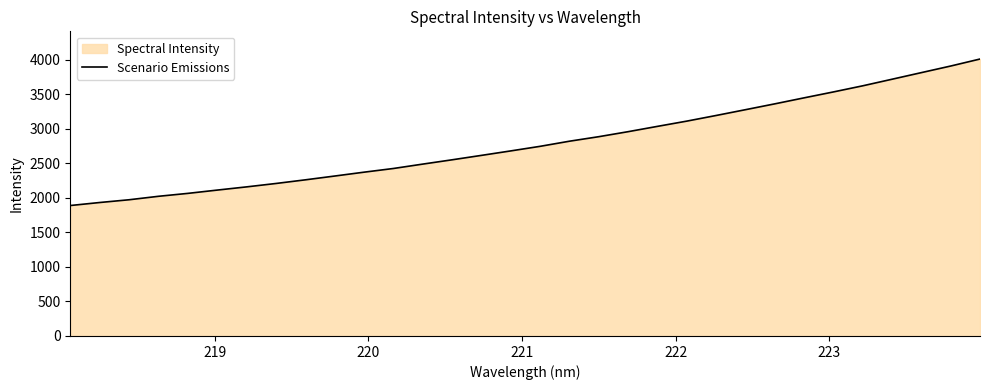

Does the chart have visible grid lines?

No